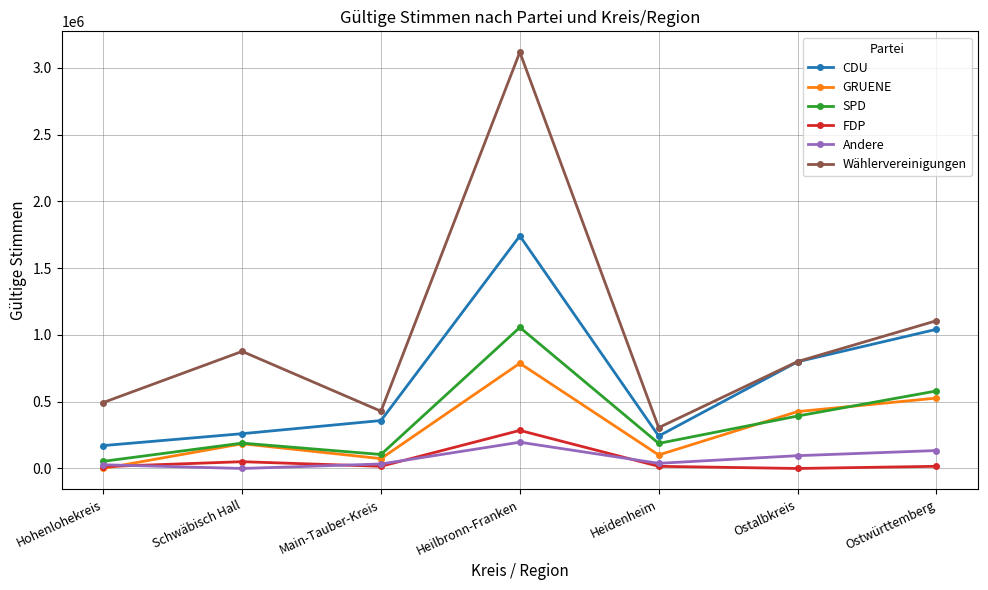

How many lines are shown in the chart?

6